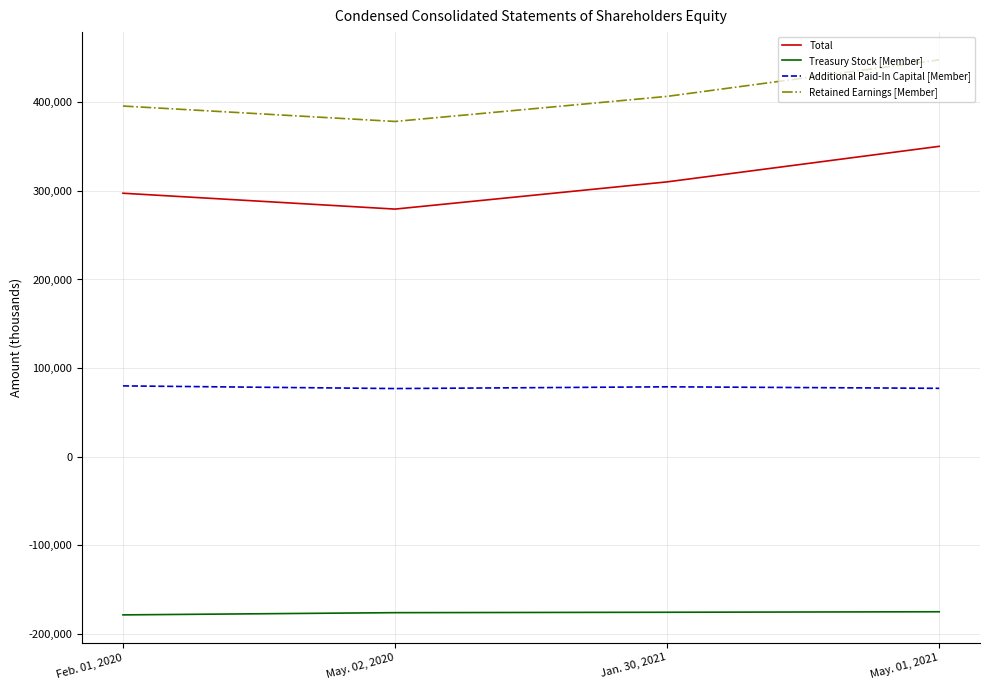

What is the maximum value shown in the chart?

447875